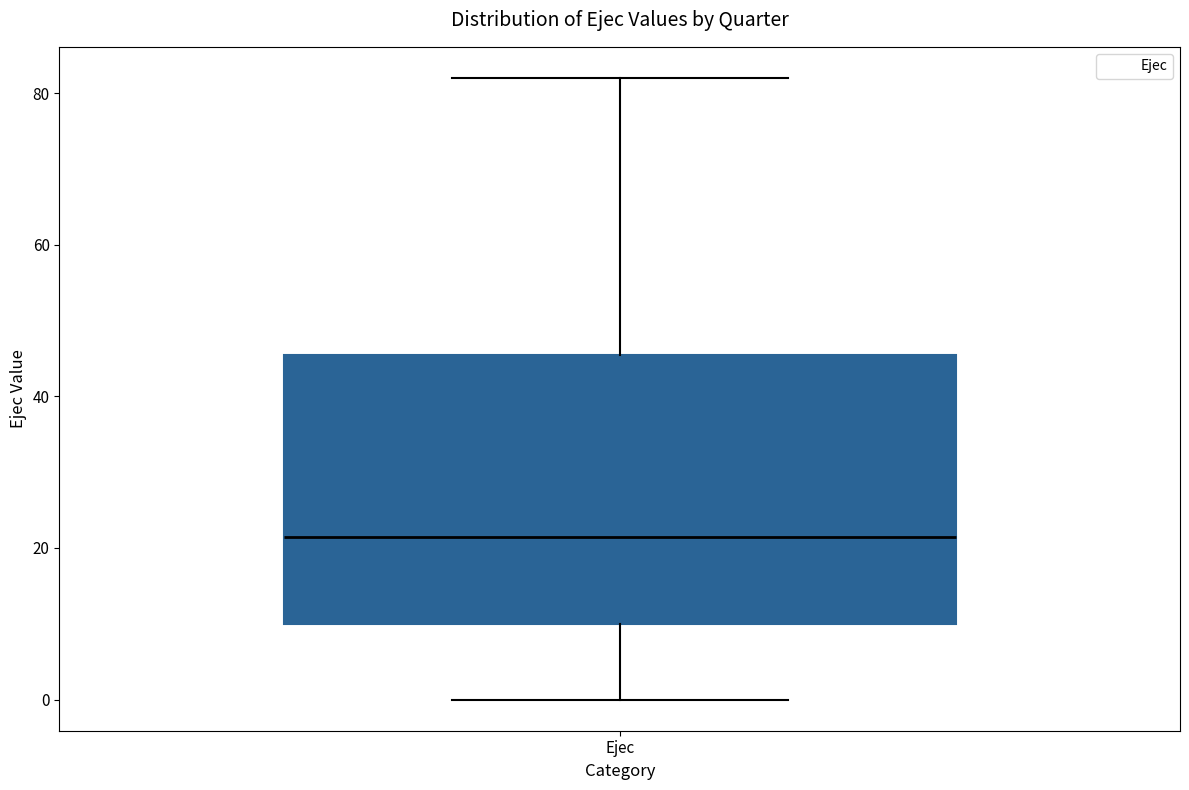

Transcribe this box plot: give where the median line is, the range the box spans, and where the two whiskers end, as read against the y-axis. The values are not printed on the chart, so give them approximately, as read against the axis.

median 22, box 10 to 46, whiskers 0 to 82